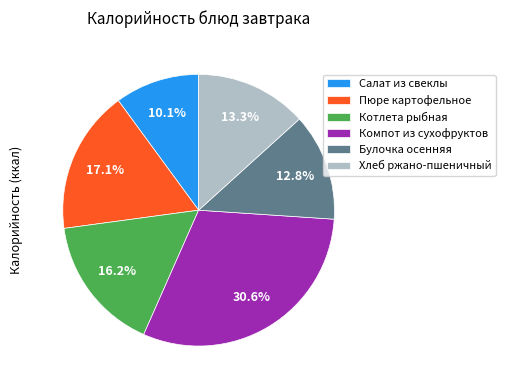

How many segments does this pie chart have?

6